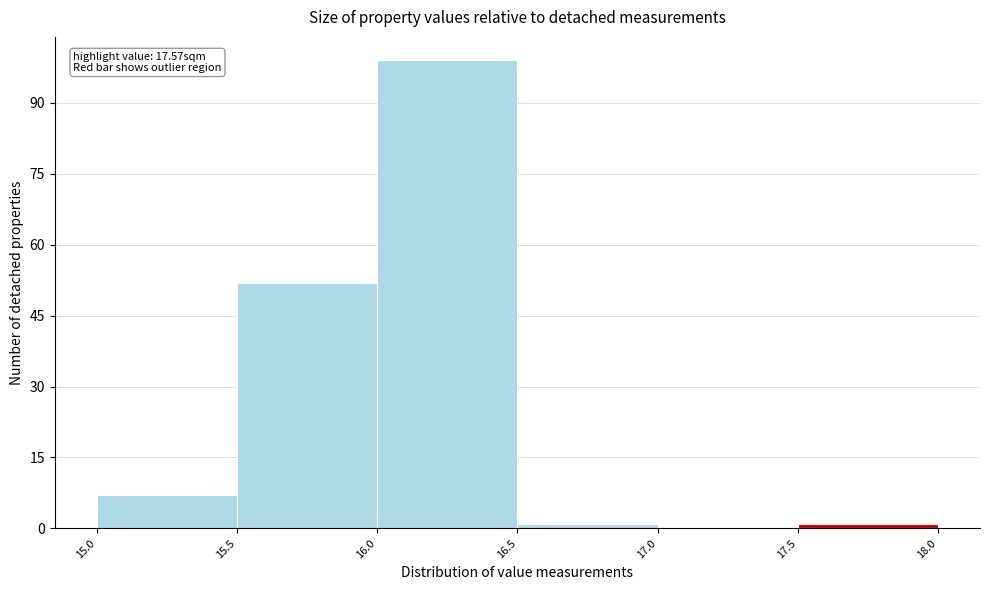

Which range on the x-axis has the tallest bar?

16.0 to 16.5